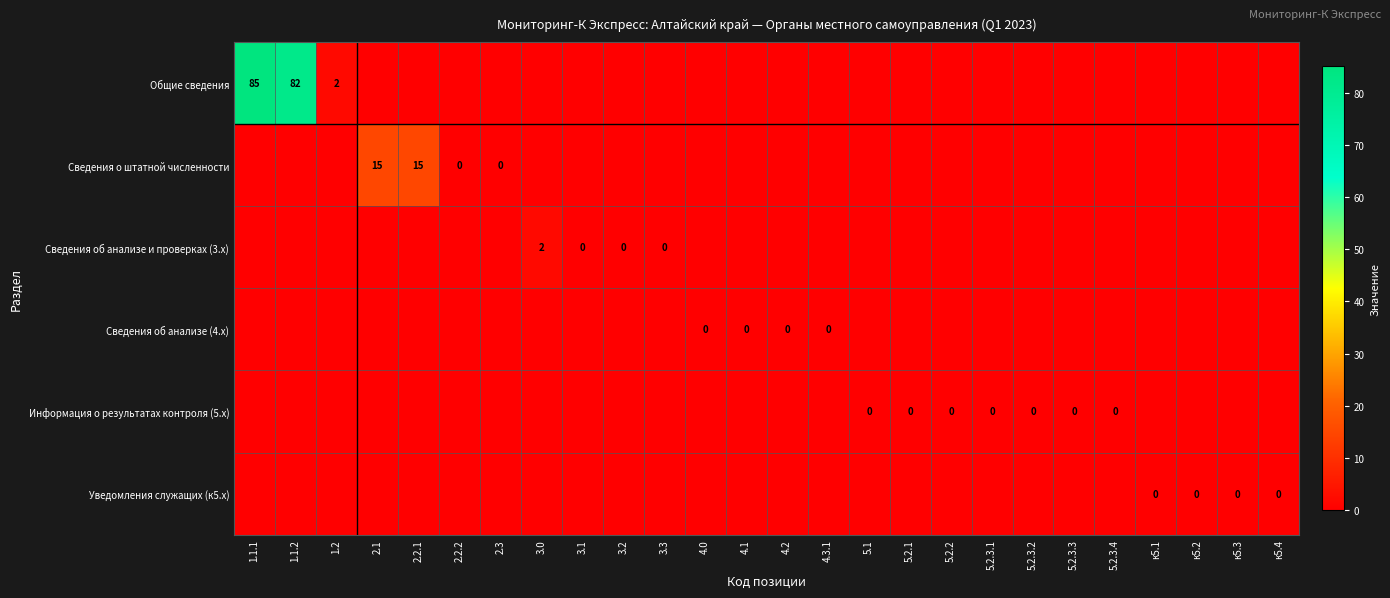

Which has a higher value, 4.1 or 4.0?

4.1